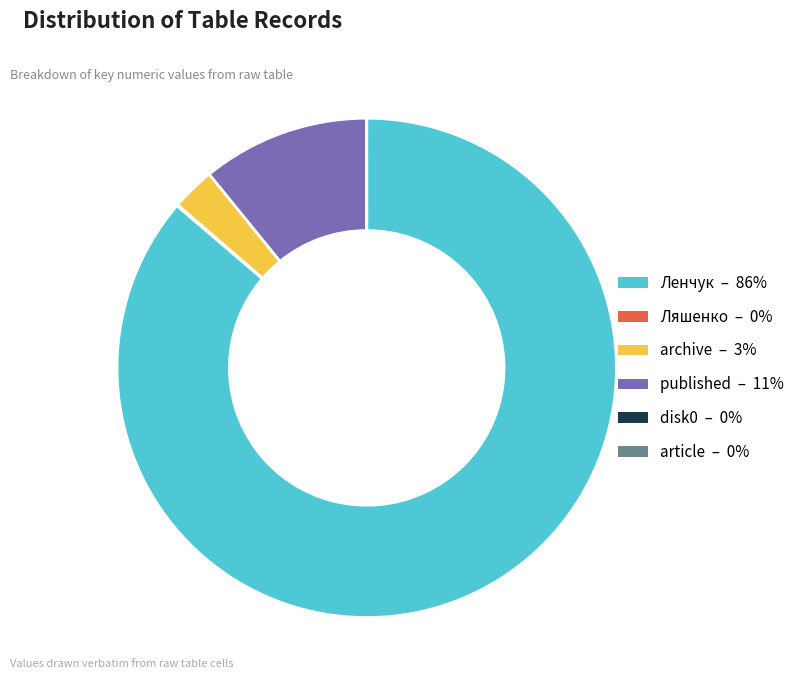

Which slice is the largest?

Ленчук